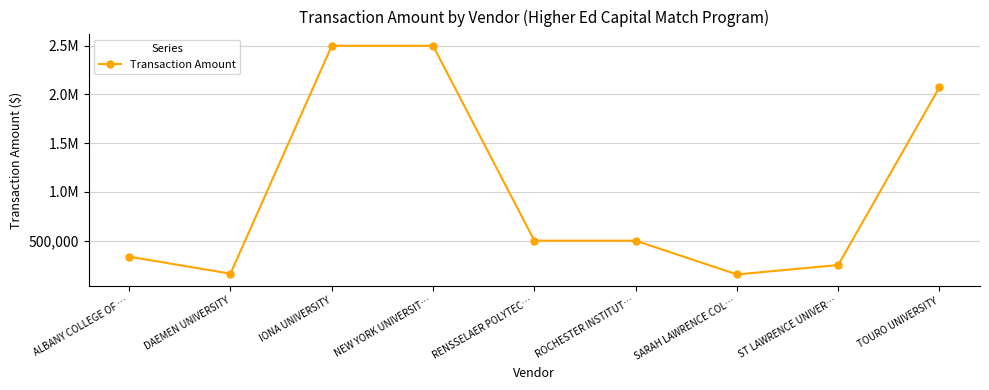

Is this an area chart (filled region under the line)?

No